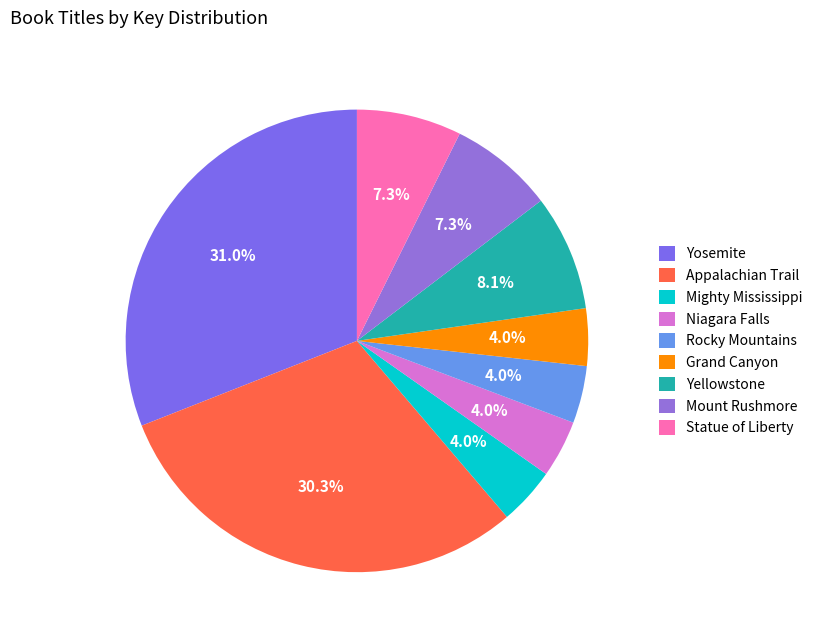

To the nearest percent, what percentage of the pie is Yellowstone?

8%